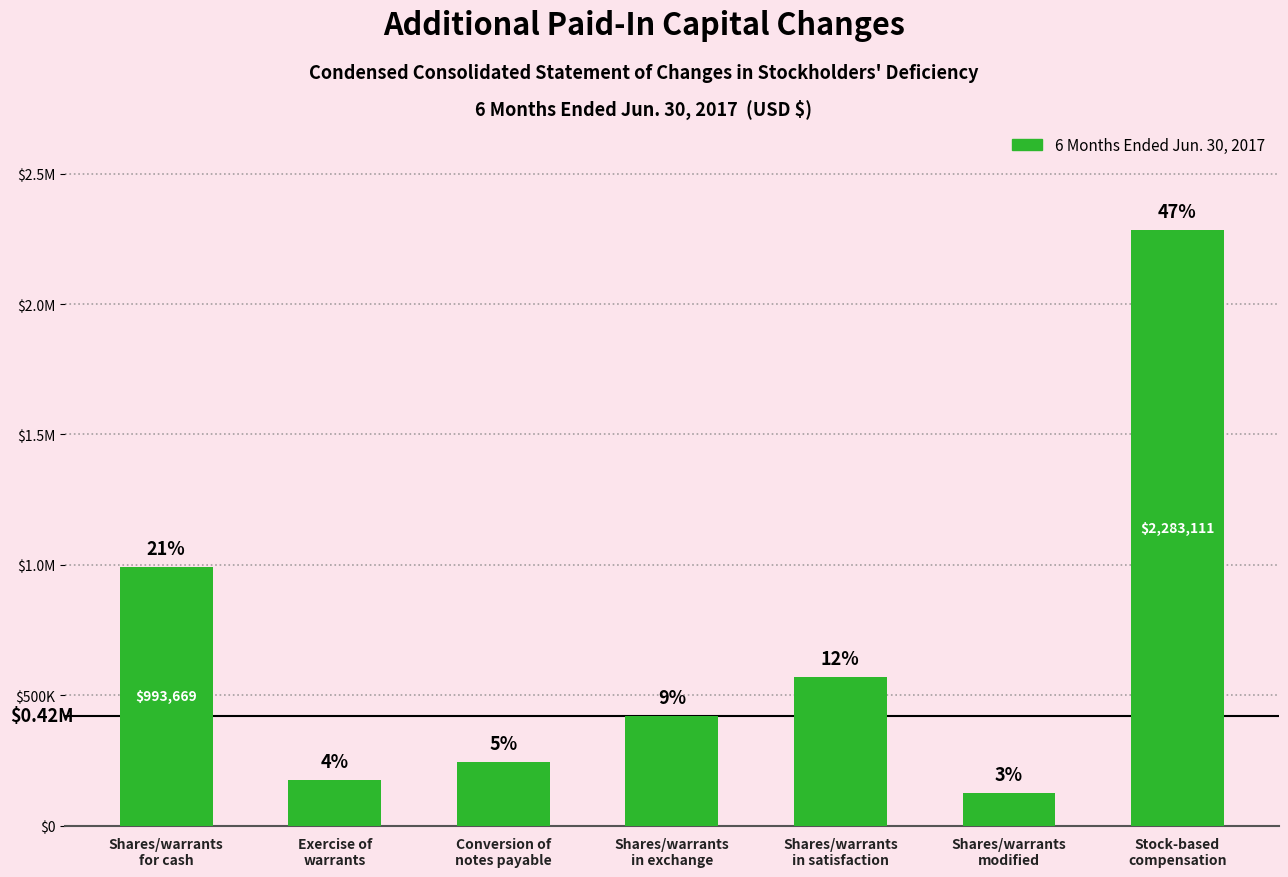

At which label is the value closest to 1204055?

Shares/warrants
for cash